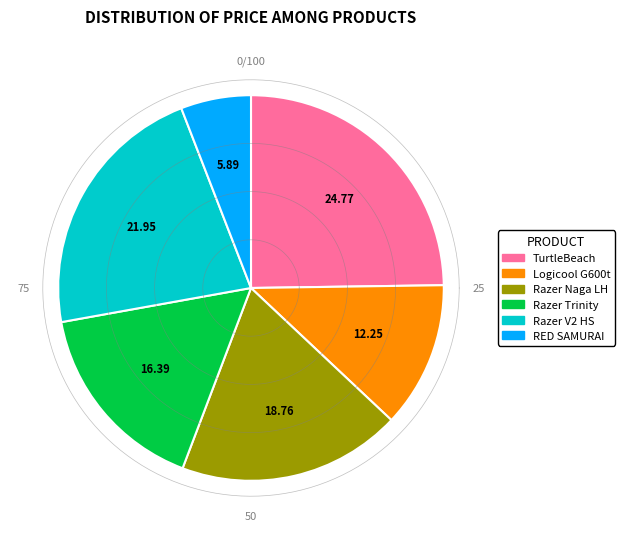

Rank the categories by value from highest to lowest.

Turtle Beach Kone XP Air, Razer Naga V2 HyperSpeed, Razer Naga Left-Handed Edition, Razer Naga Trinity, Logicool G G600t, RED SAMURAI HKW-WGMMS01